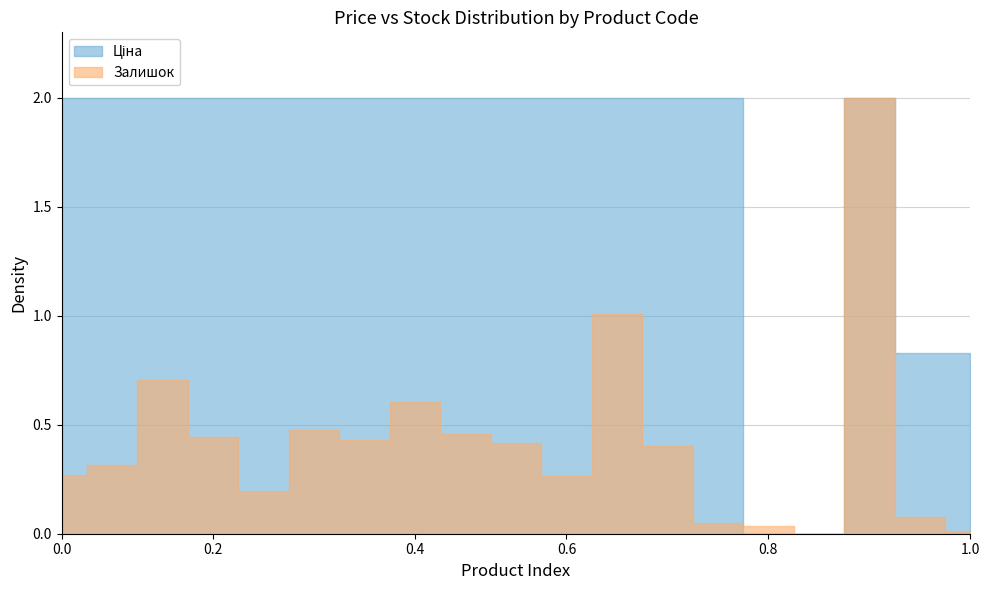

What are all the series names shown in the legend?

Ціна, Залишок